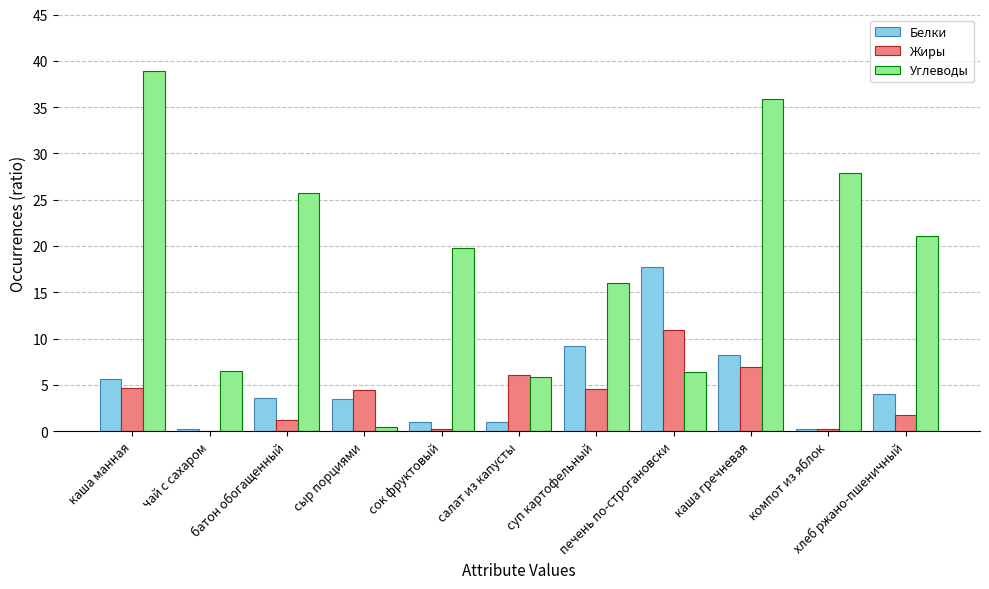

Which series has the largest total across all categories?

Углеводы